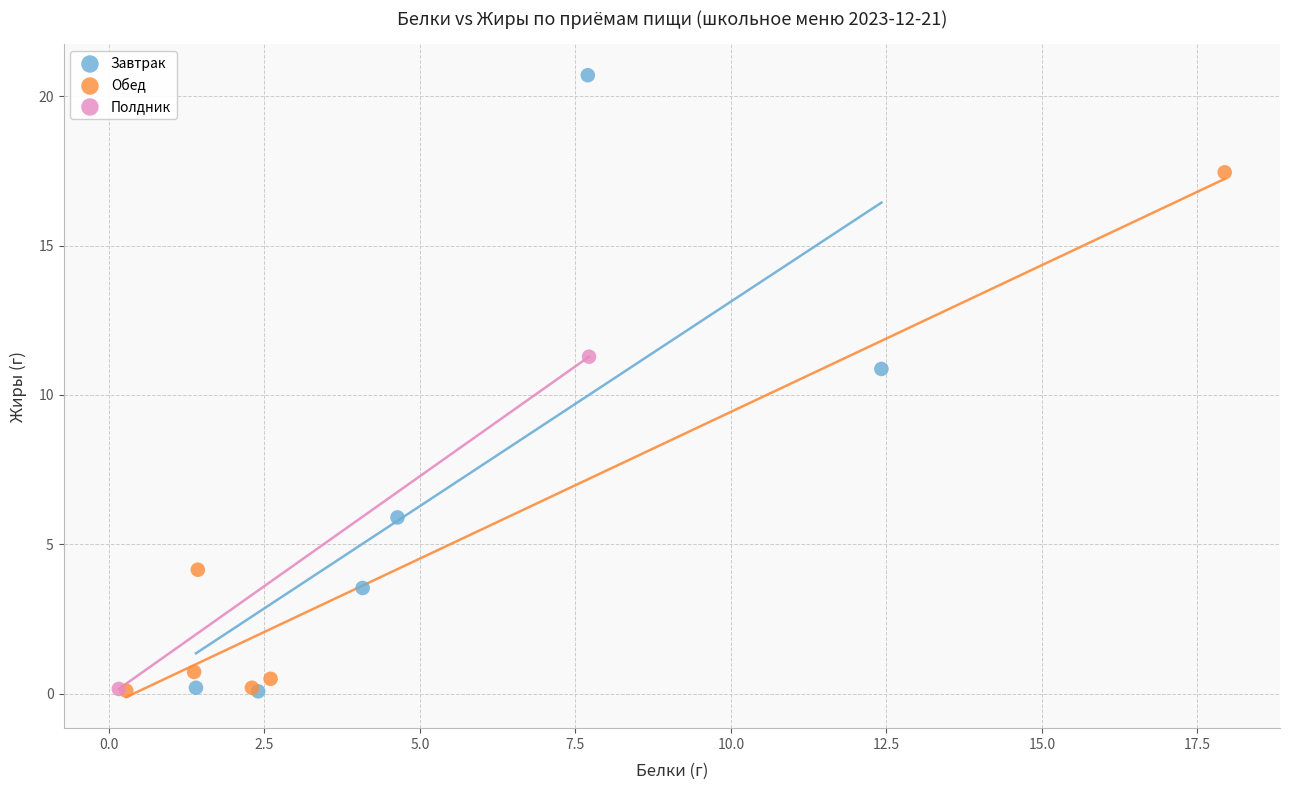

What are all the series names shown in the legend?

Завтрак, Обед, Полдник